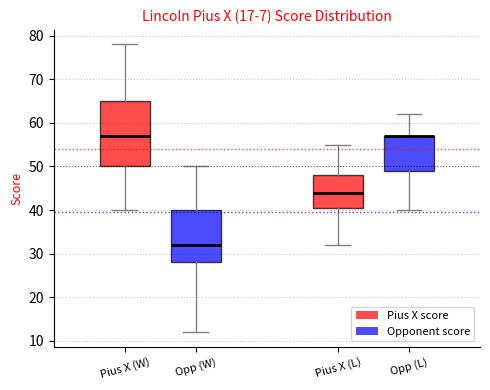

Reading left to right, read every box against the y-axis: the position of its median line, the range the box covers, and the ends of its whiskers. The values are not printed on the chart, so give them approximately, as read against the axis.

Pius X (W): median 57, box 50 to 65, whiskers 40 to 78
Opp (W): median 32, box 28 to 40, whiskers 12 to 50
Pius X (L): median 44, box 41 to 48, whiskers 32 to 55
Opp (L): median 57 (drawn on the box's upper edge), box 49 to 57, whiskers 40 to 62